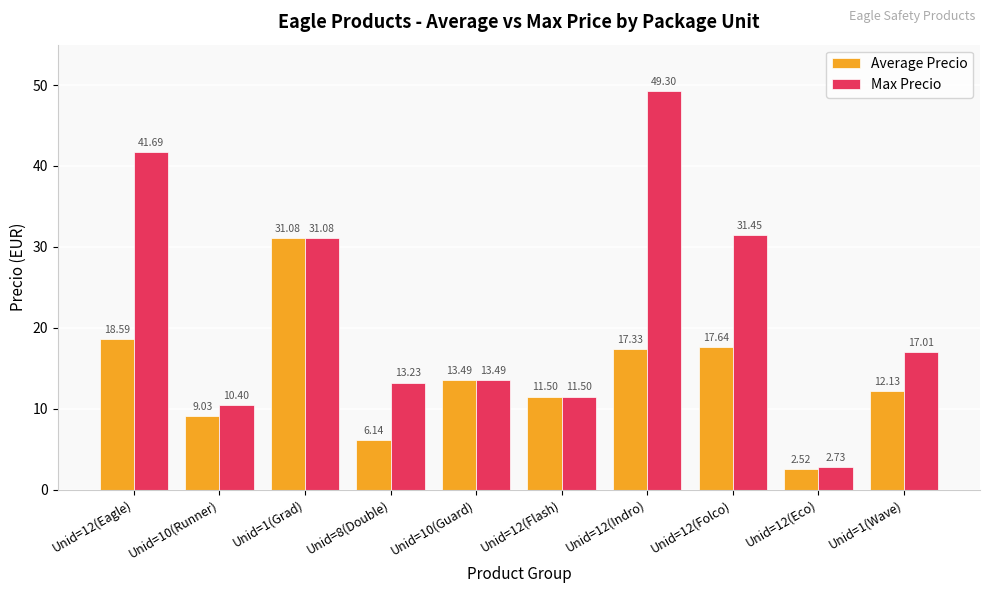

Does the chart contain any negative values?

No